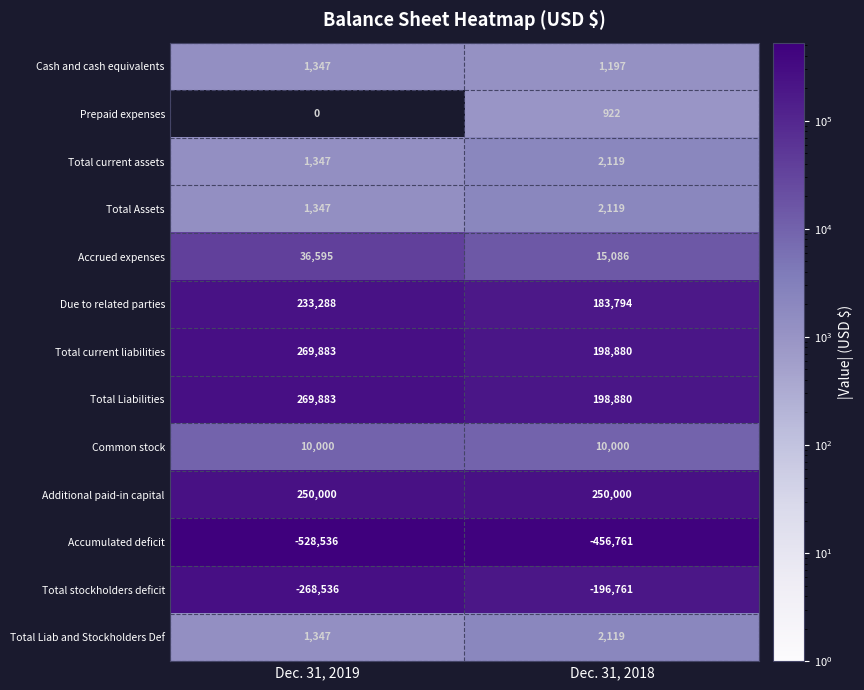

What is the highest value of the Total stockholders deficit series?

-196761